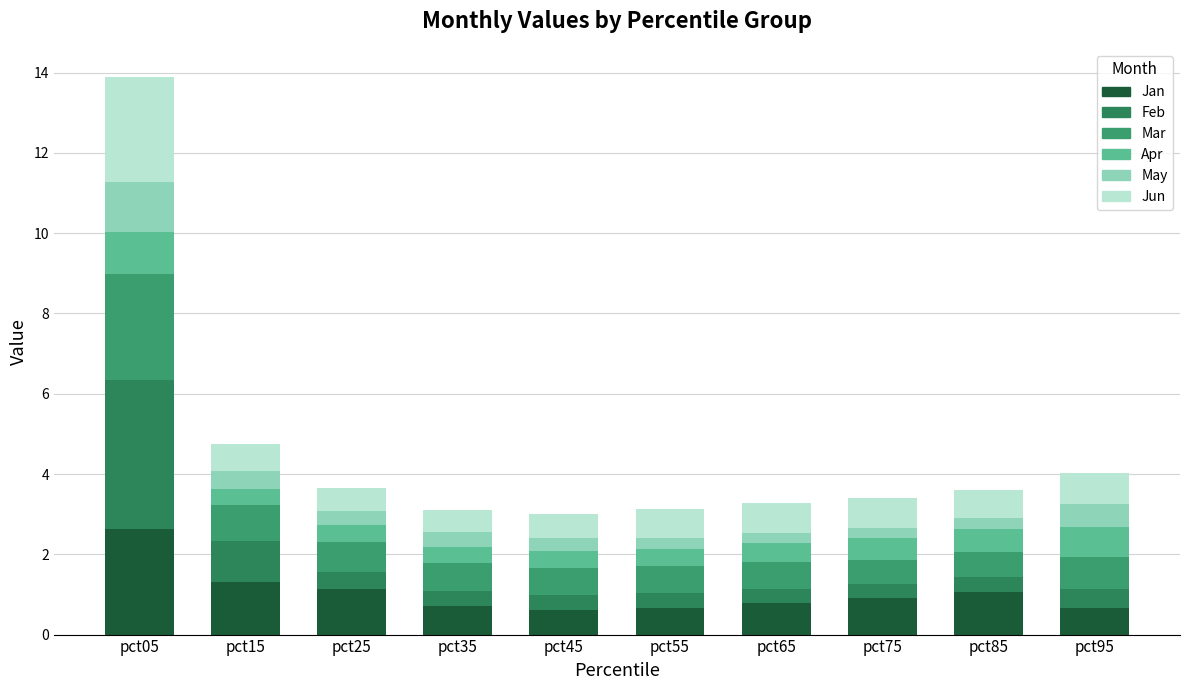

Which series has the largest range (max minus min)?

Feb